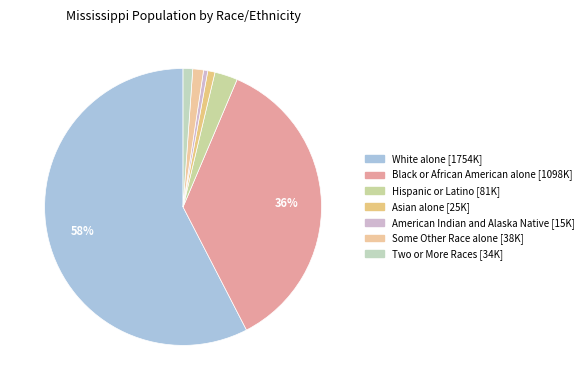

Approximately how many times larger is the value at Hispanic or Latino compared to Black or African American alone?

0.1